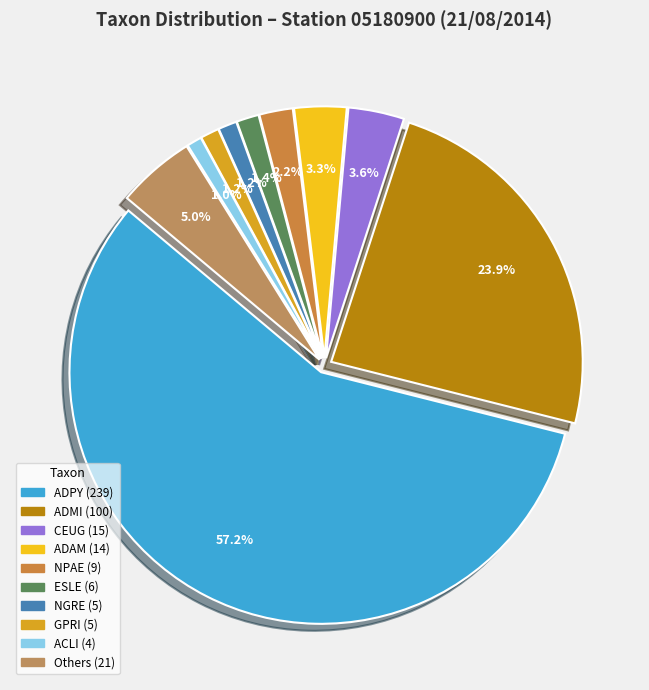

What is the largest slice in the pie chart?

ADPY